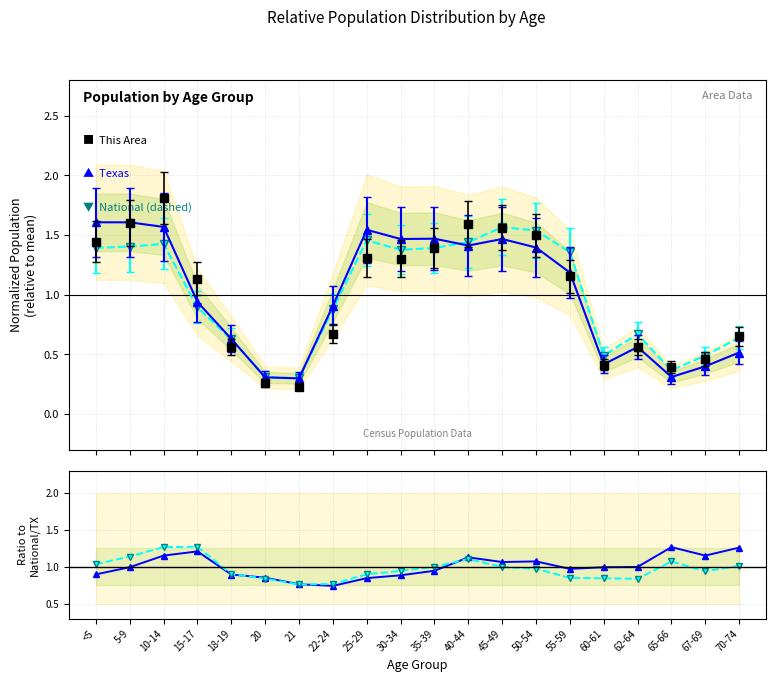

Reading left to right, extract all data points from this chart.

This Area / Texas: <5=0.9	5-9=1.0	10-14=1.2	15-17=1.2	18-19=0.9	20=0.9	21=0.8	22-24=0.7	25-29=0.8	30-34=0.9	35-39=0.9	40-44=1.1	45-49=1.1	50-54=1.1	55-59=1.0	60-61=1.0	62-64=1.0	65-66=1.3	67-69=1.2	70-74=1.3
This Area / National: <5=1.0	5-9=1.1	10-14=1.3	15-17=1.3	18-19=0.9	20=0.8	21=0.8	22-24=0.8	25-29=0.9	30-34=0.9	35-39=1.0	40-44=1.1	45-49=1.0	50-54=1.0	55-59=0.9	60-61=0.8	62-64=0.8	65-66=1.1	67-69=0.9	70-74=1.0